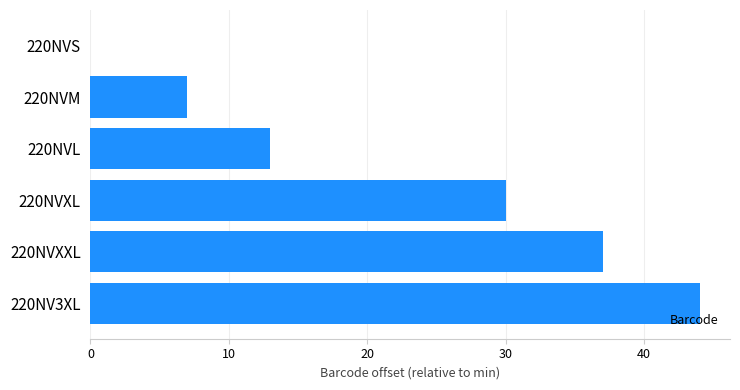

The value at 220NVM is 10. True or false?

False